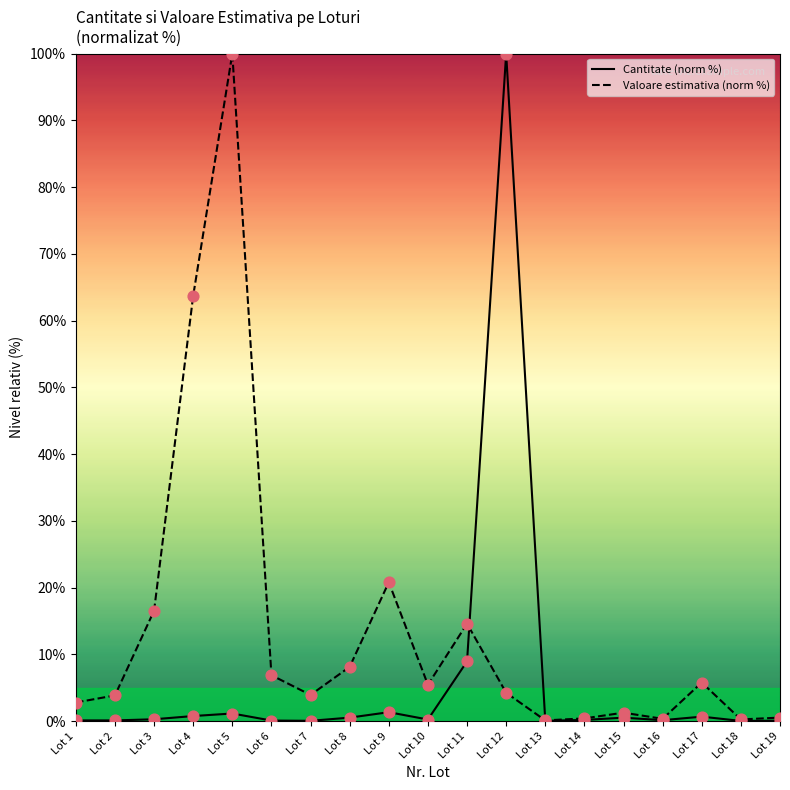

Which series contains the lowest Y value?

Cantitate (norm %)